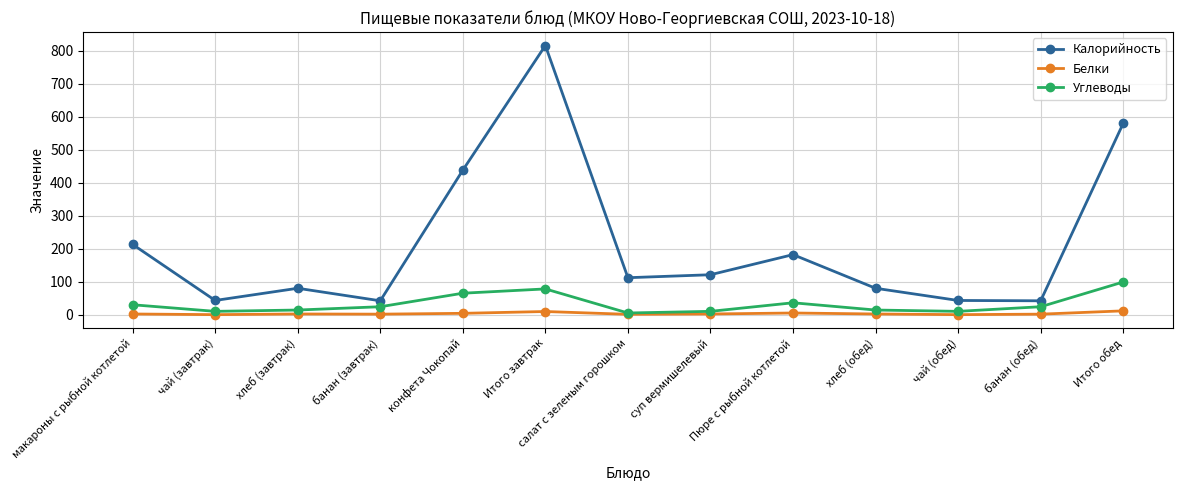

True or false: Калорийность and Белки cross at least once.

False